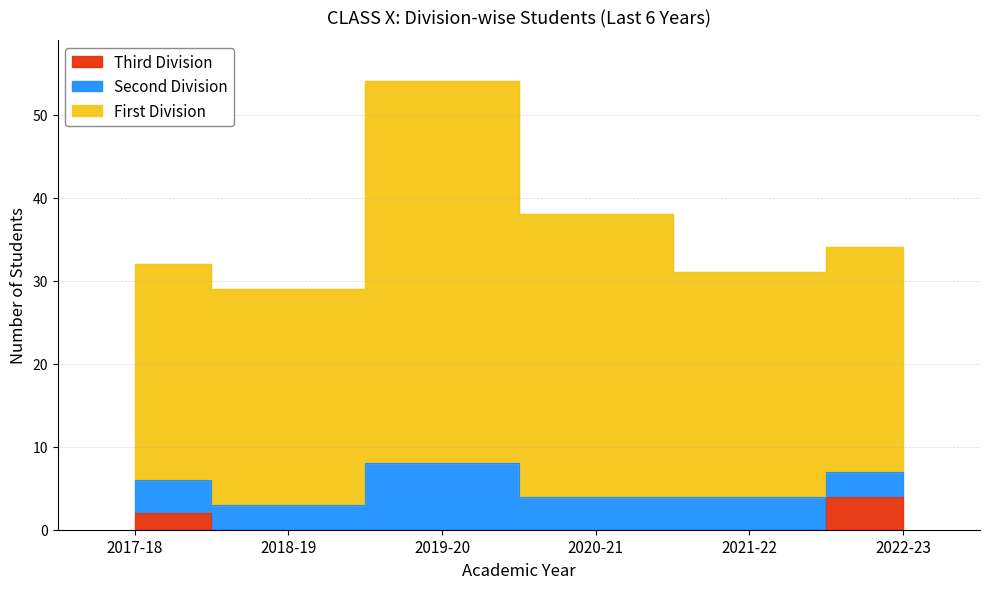

At how many categories does at least one series exceed 40?

1